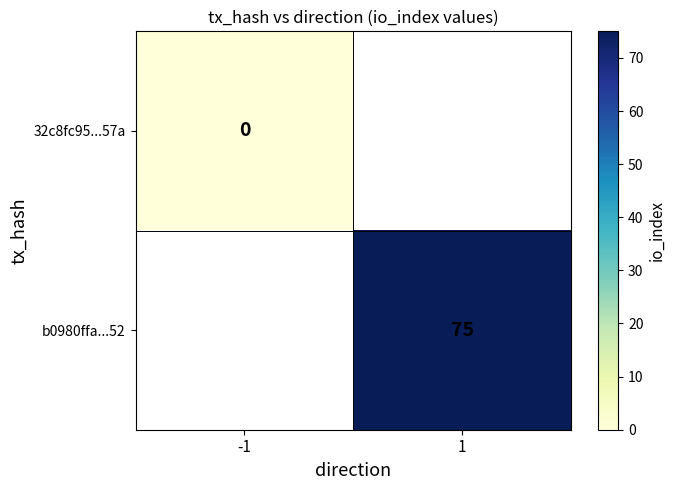

Is it true that b0980ffa...52 equals 131 at 1?

False